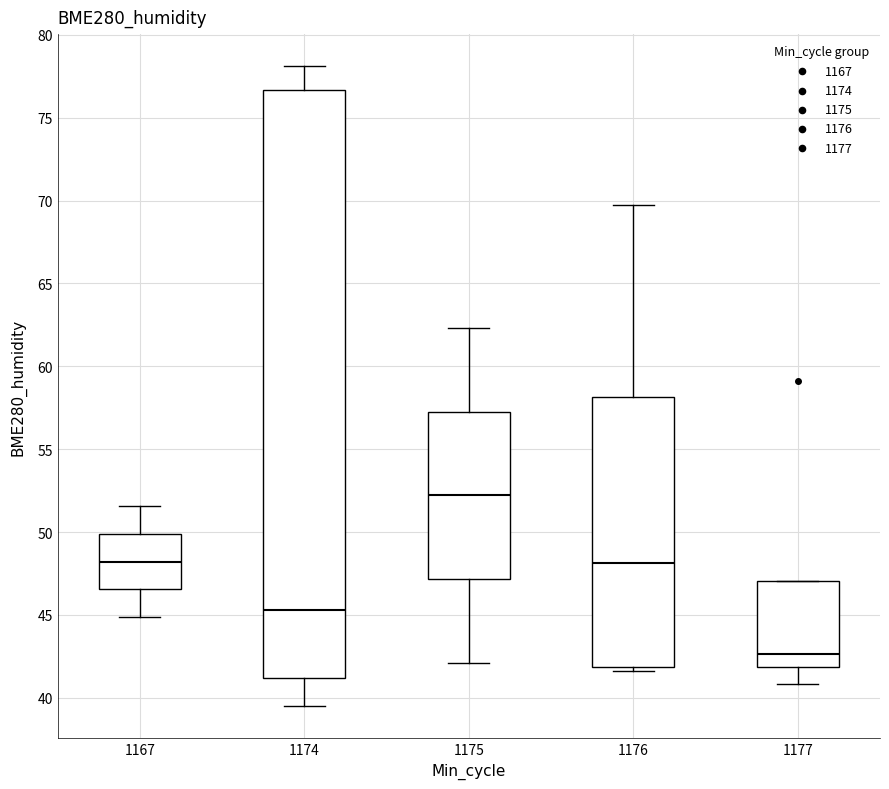

Comparing the boxes themselves (not the whiskers), which one is the tallest?

1174